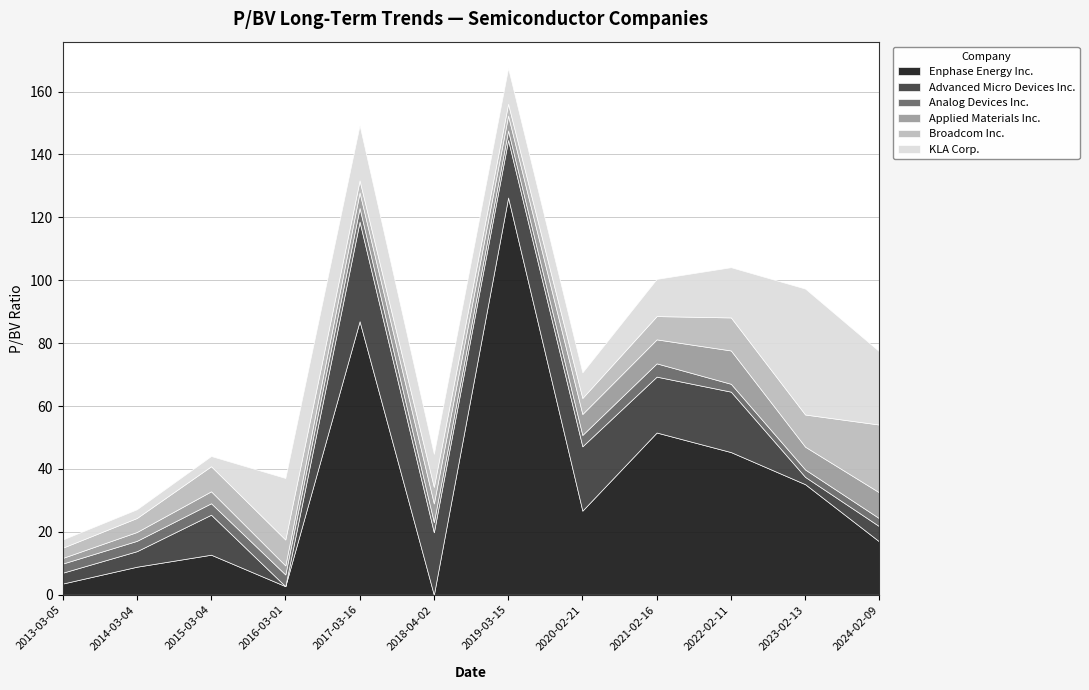

Which series changed the most between 2016-03-01 and 2024-02-09?

Enphase Energy Inc.